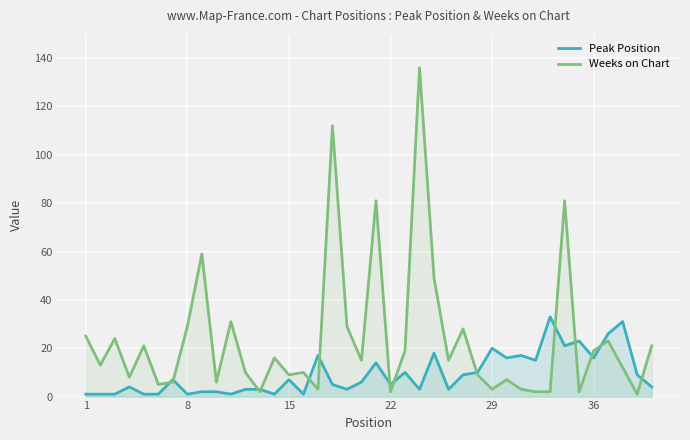

True or false: Weeks on Chart has more than 0 interior local peaks.

True